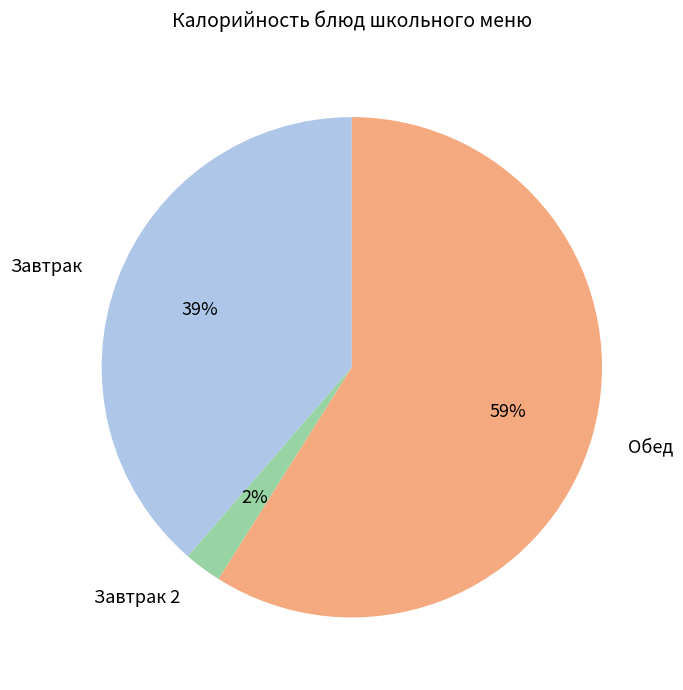

To the nearest percent, what is the combined percentage of Завтрак 2 and Обед?

61%